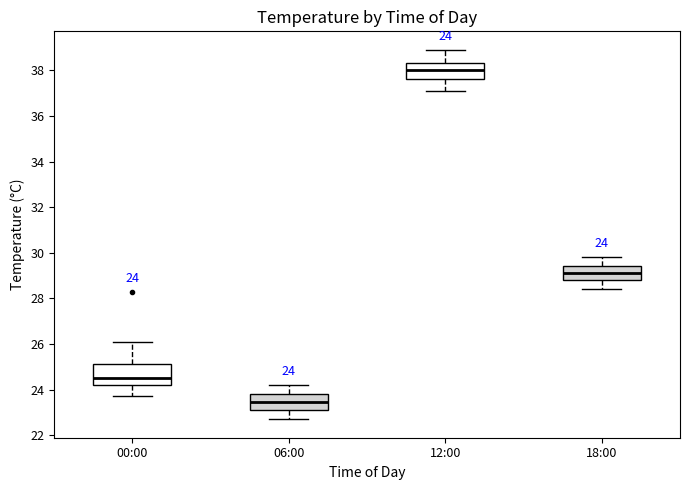

Which box is the tallest, from its lower edge to its upper edge?

00:00